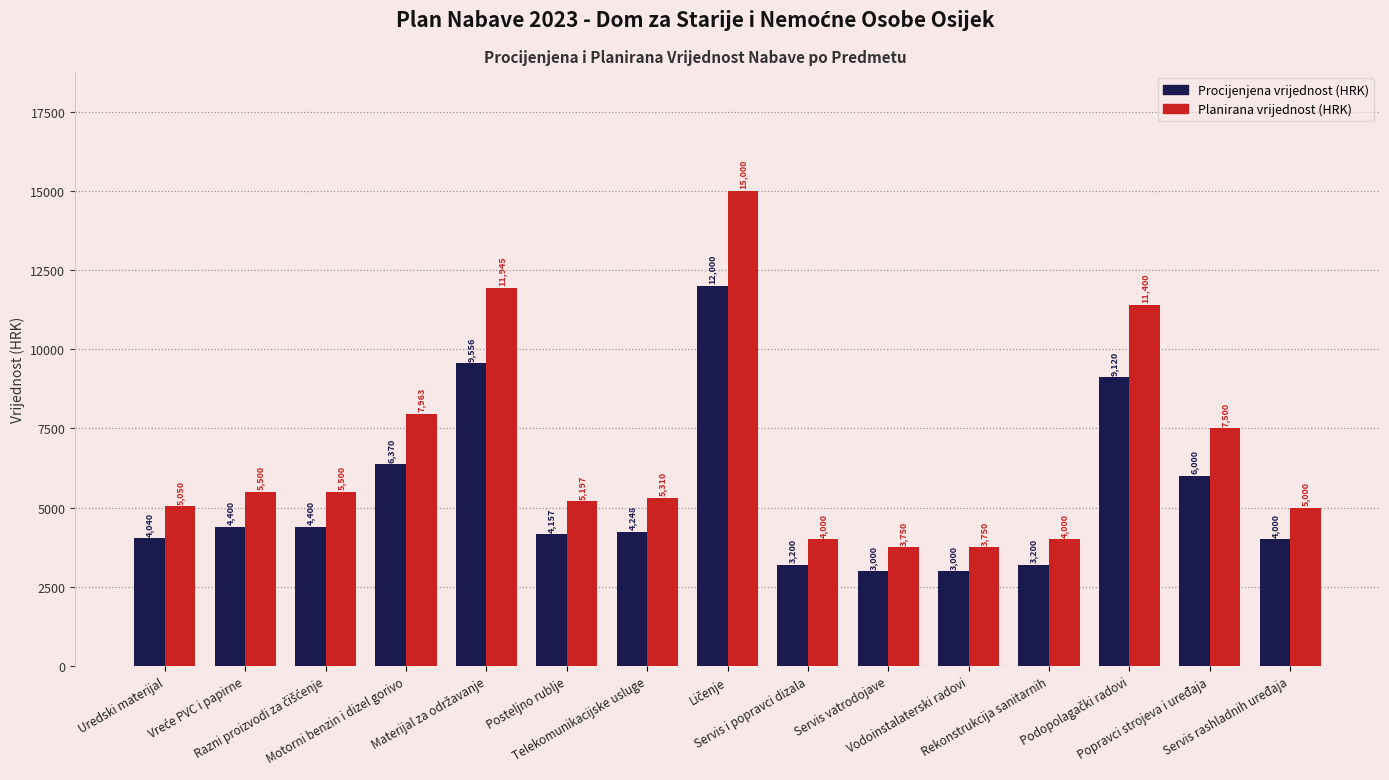

What is the highest value of the Planirana vrijednost (HRK) series?

15000